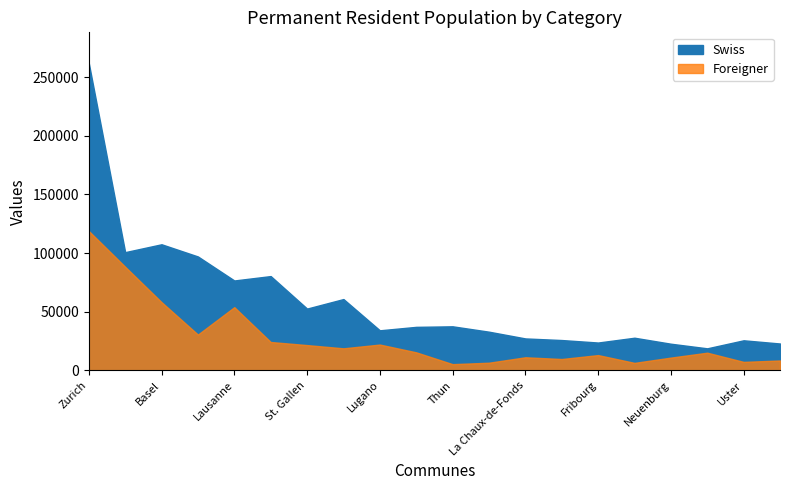

Where is the first local minimum for Foreigner?

Bern